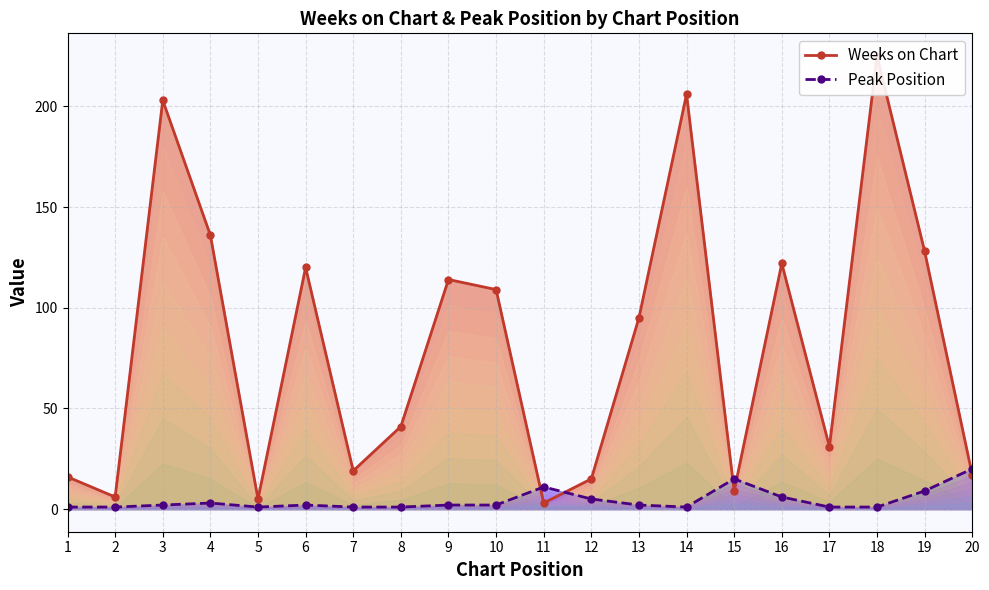

What value does the Peak Position series have at 12?

5